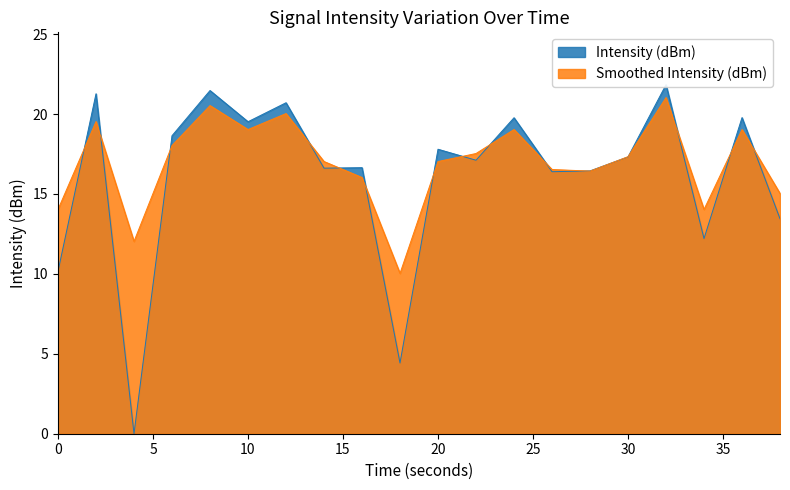

What value does the Smoothed Intensity (dBm) series have at 2?

19.5